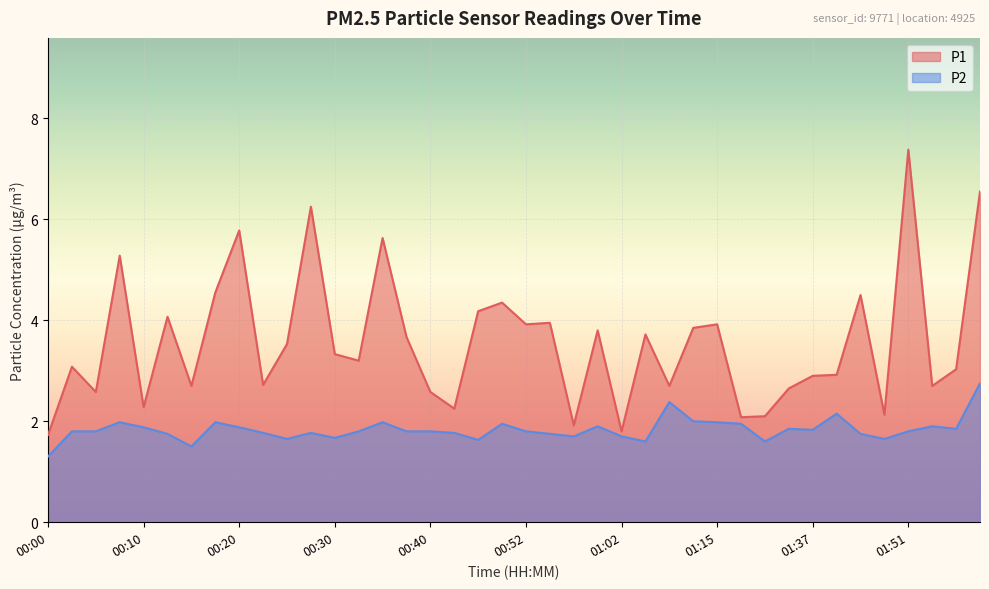

What is the value of the P2 point at the 12th from the left?

1.8